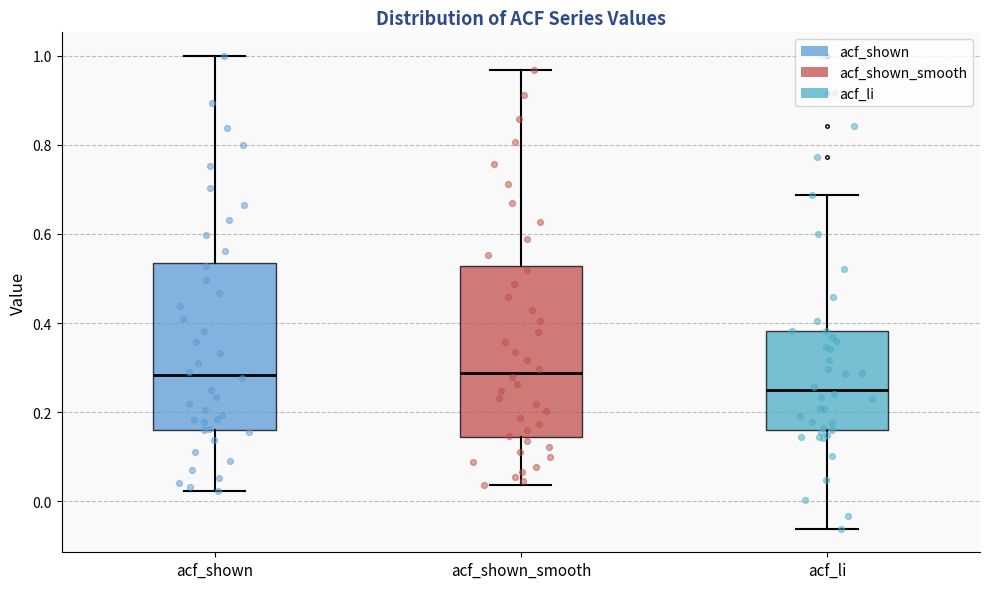

Reading left to right, read every box against the y-axis: the position of its median line, the range the box covers, and the ends of its whiskers. The values are not printed on the chart, so give them approximately, as read against the axis.

acf_shown: median 0.28, box 0.16 to 0.54, whiskers 0.02 to 1.00
acf_shown_smooth: median 0.28, box 0.14 to 0.52, whiskers 0.04 to 0.96
acf_li: median 0.24, box 0.16 to 0.38, whiskers -0.06 to 0.68